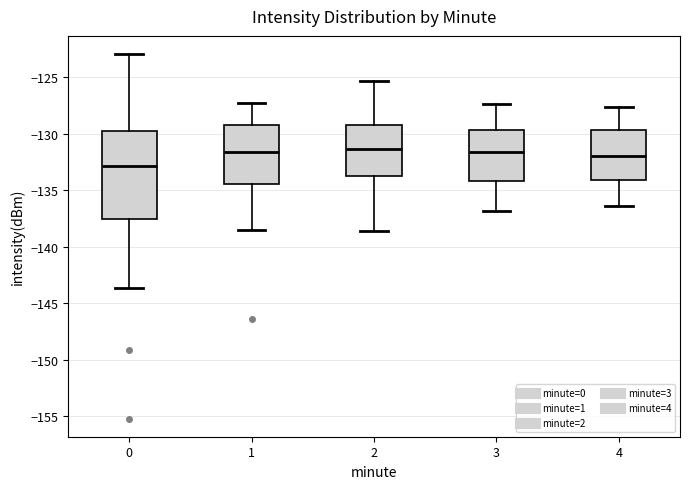

Where does the lower whisker of the box at x = 2 end on the y-axis? The values are not printed on the chart, so give them approximately, as read against the axis.

-138.5